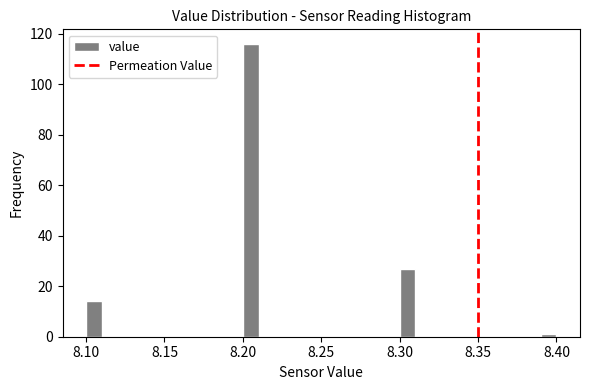

Read against the x-axis, roughly where is the centre of the tallest bar?

8.205